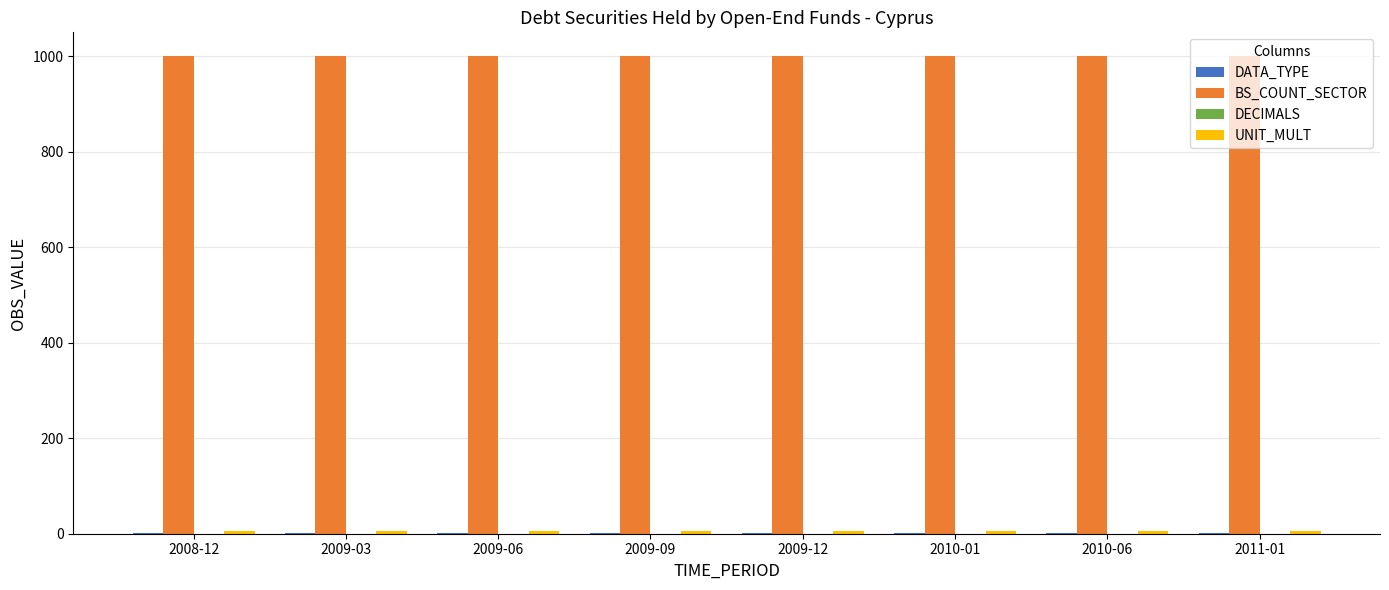

The value of BS_COUNT_SECTOR at 2009-09 is 1506. True or false?

False